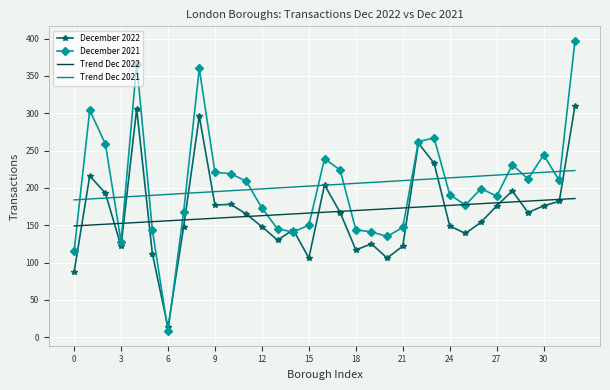

Rank the series by their maximum value, from highest to lowest.

December 2021, December 2022, Trend Dec 2021, Trend Dec 2022